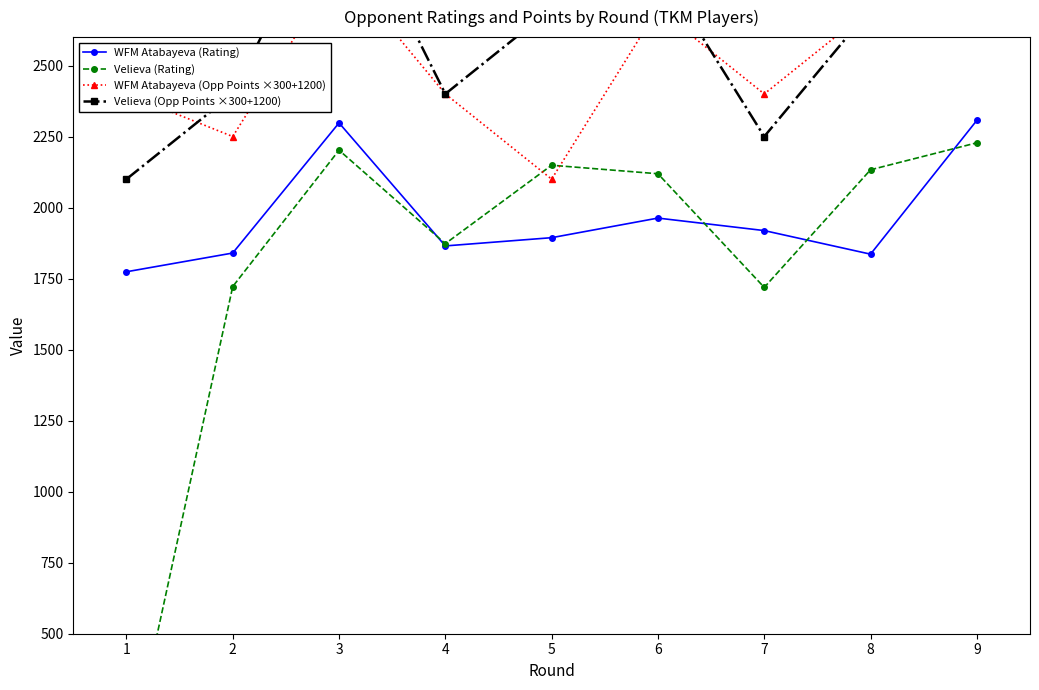

What are all the series names shown in the legend?

WFM Atabayeva (Rating), Velieva (Rating), WFM Atabayeva (Opp Points ×300+1200), Velieva (Opp Points ×300+1200)